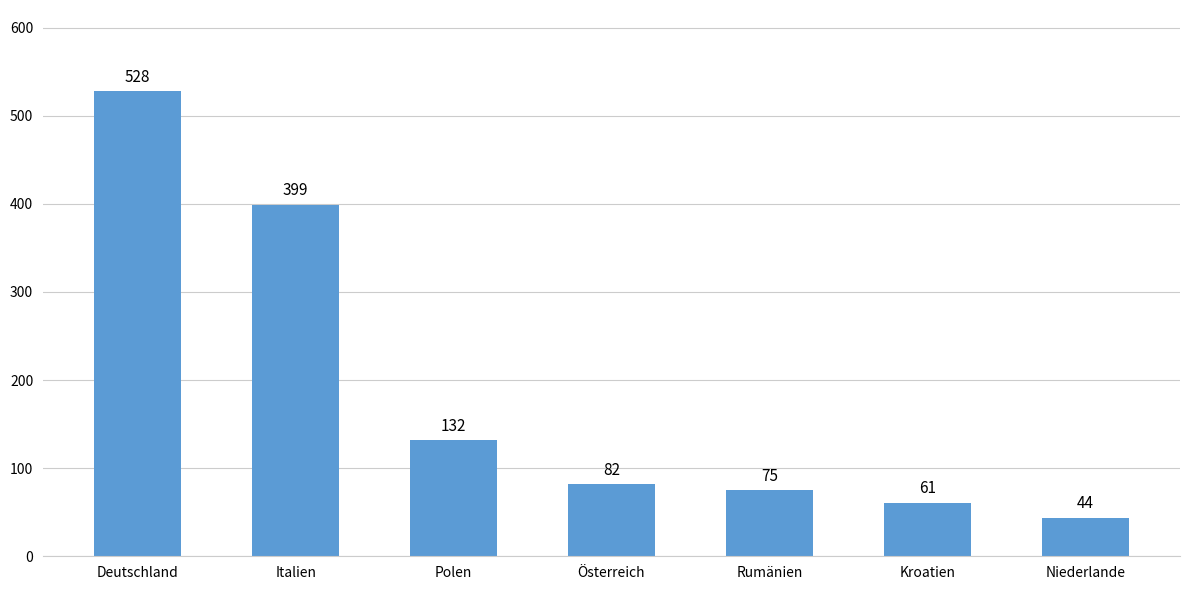

What is the approximate value at Kroatien, to the nearest 50?

50